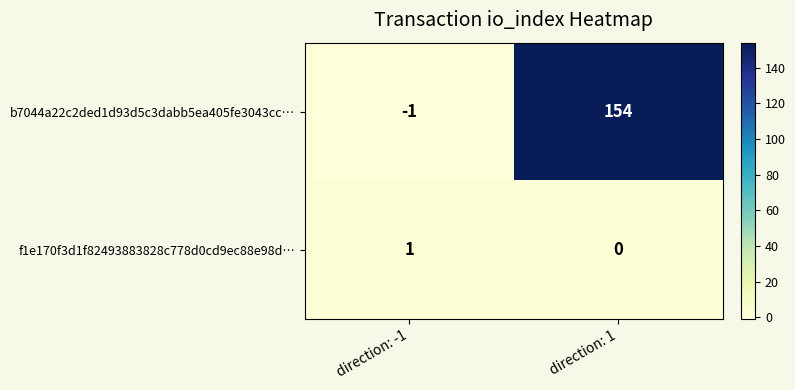

What is the sum of all b7044a22c2ded1d93d5c3dabb5ea405fe3043cc… values?

153